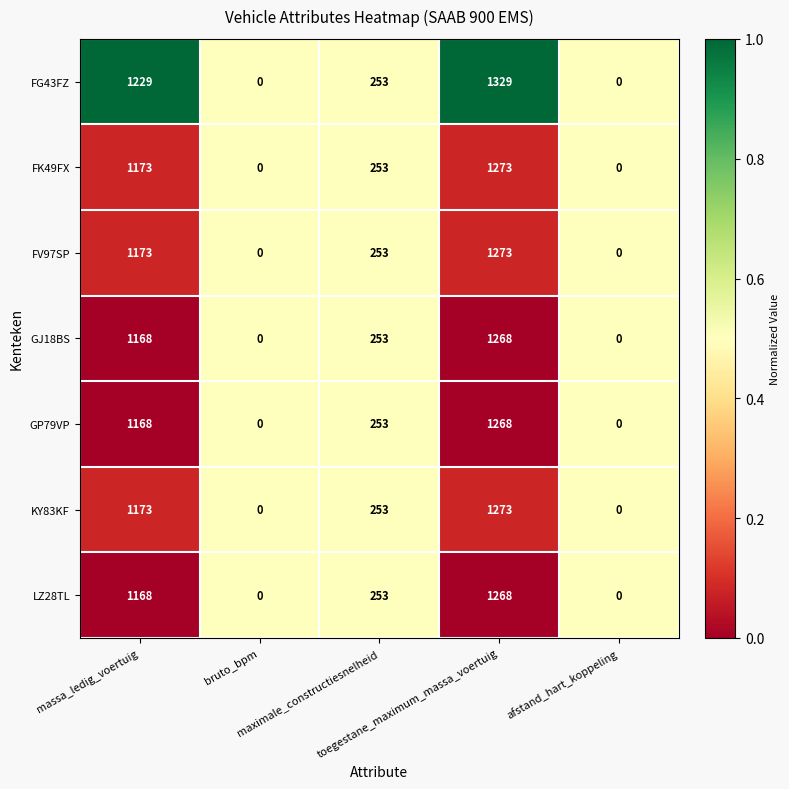

What is the sum of all GP79VP values?

2689